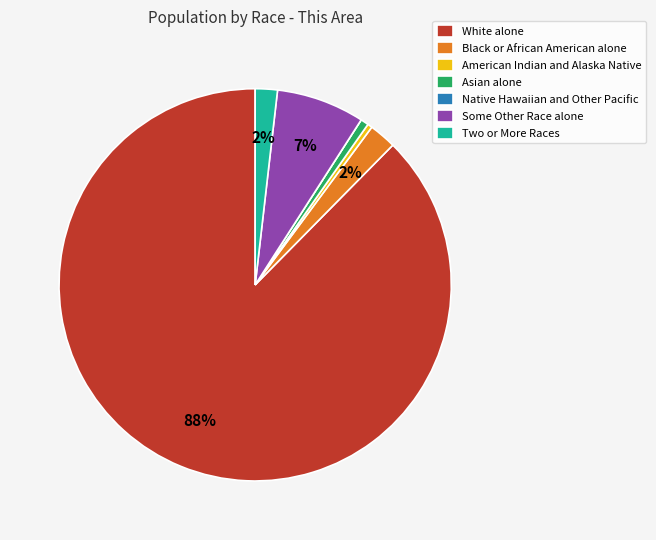

To the nearest percent, what percentage of the pie is Black or African American alone?

2%